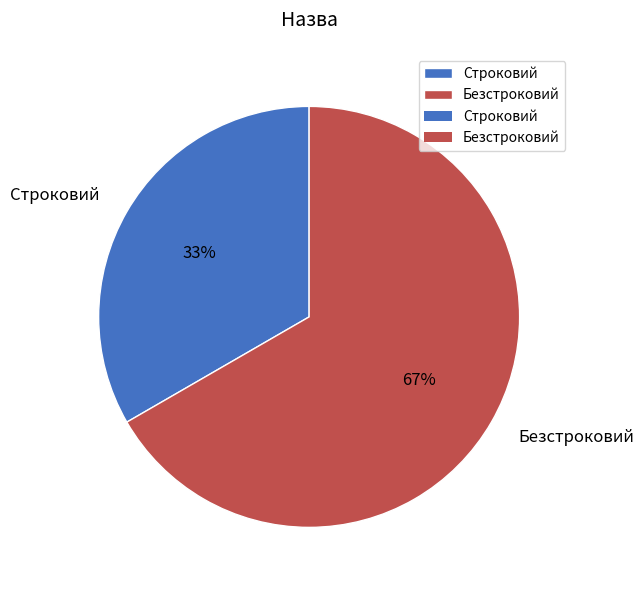

The Безстроковий slice represents 67% of the pie. True or false?

True